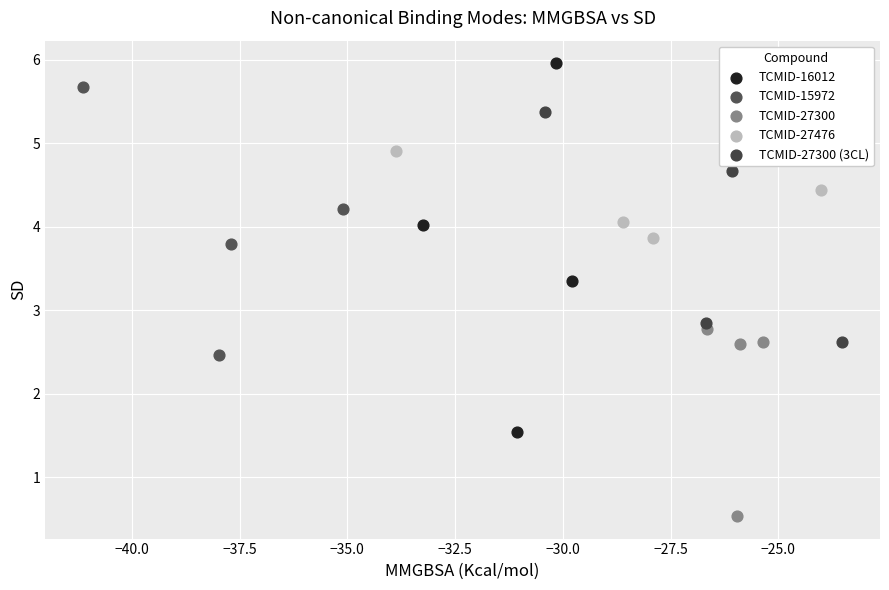

Which series contains the lowest Y value?

TCMID-27300